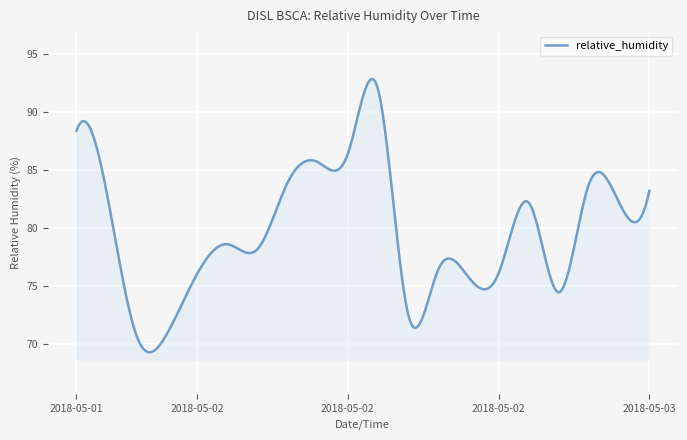

What is the difference between the maximum and minimum values?

23.6